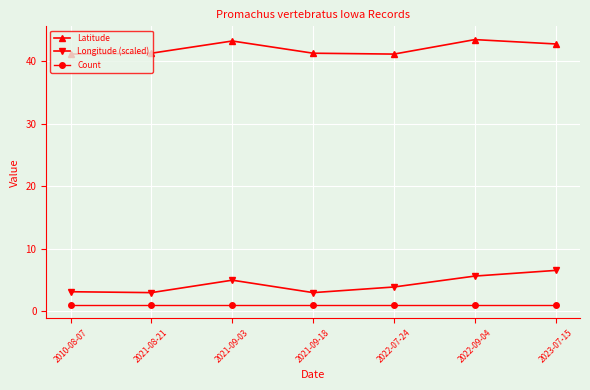

True or false: Longitude (scaled) and Count intersect in this chart.

False